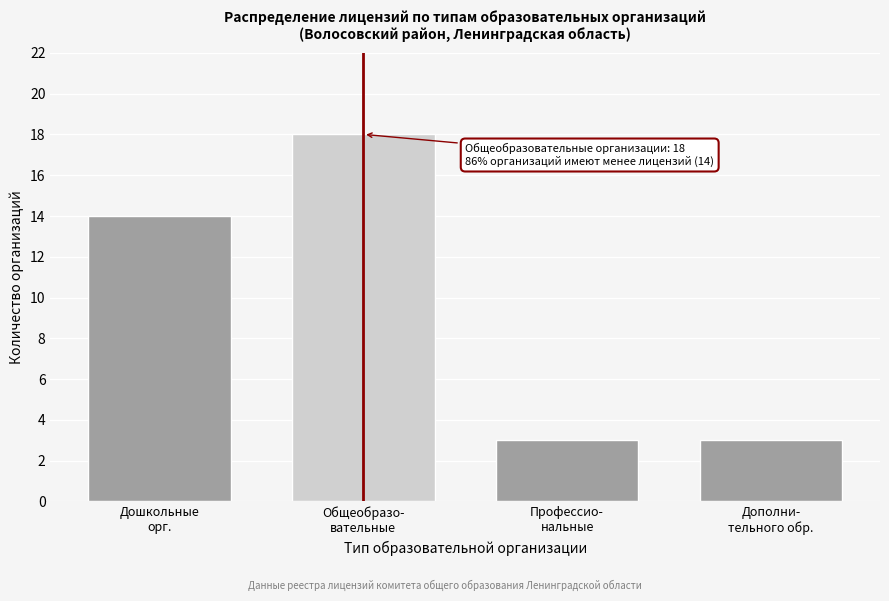

Reading left to right, list all the values displayed in this chart.

14	18	3	3